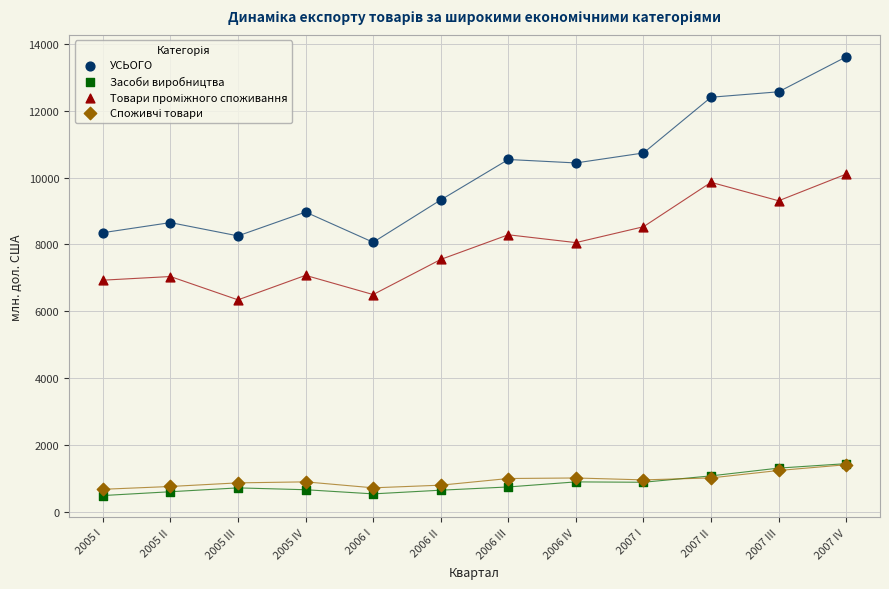

Which series contains the highest Y value?

УСЬОГО